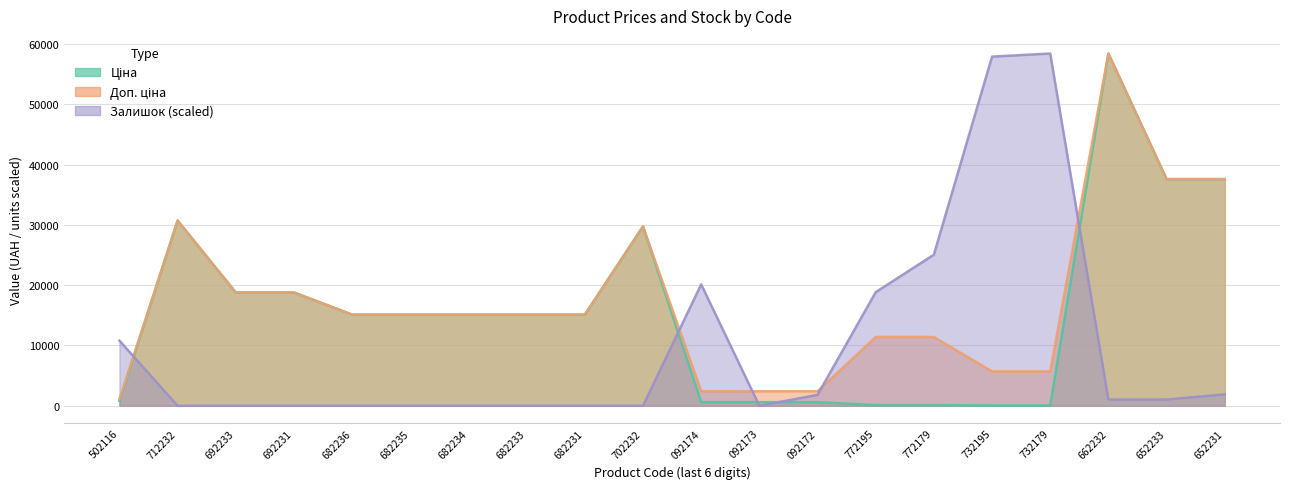

True or false: Ціна has more than 0 interior local peaks.

True